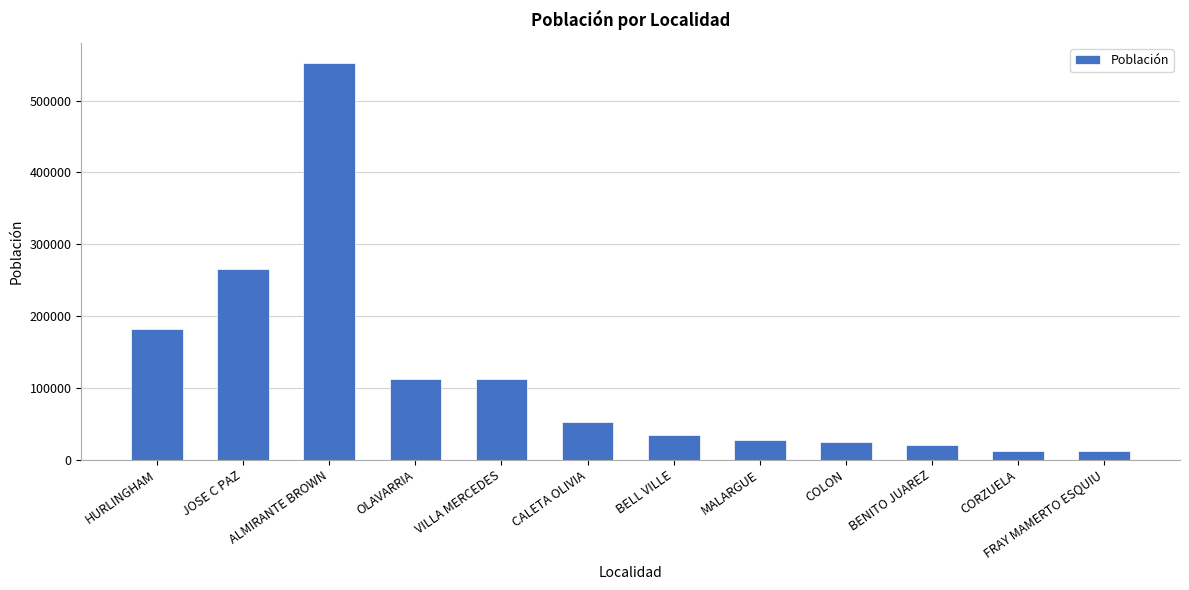

What is the value of the 7th bar from the left?

34439